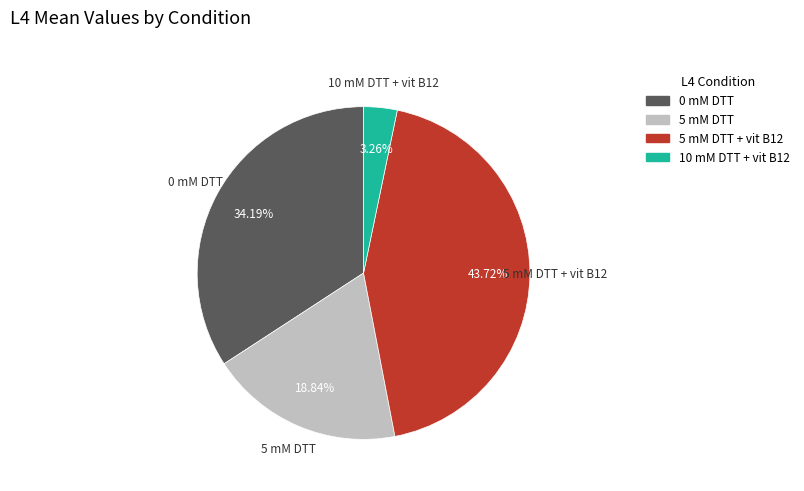

Is 10 mM DTT + vit B12 the majority of the pie?

No